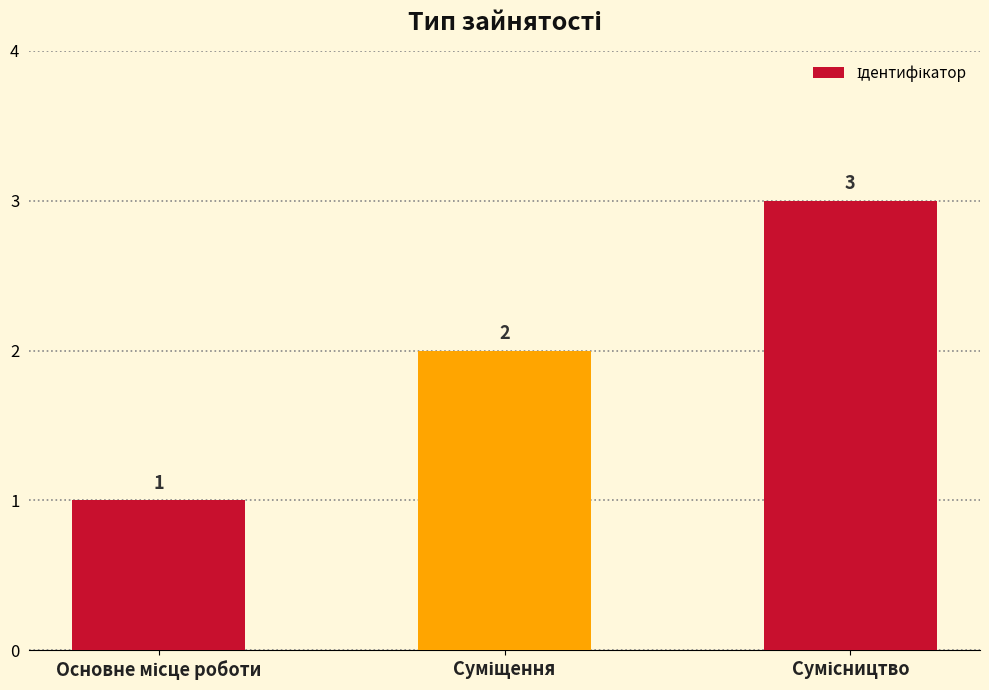

What is the maximum value shown in the chart?

3